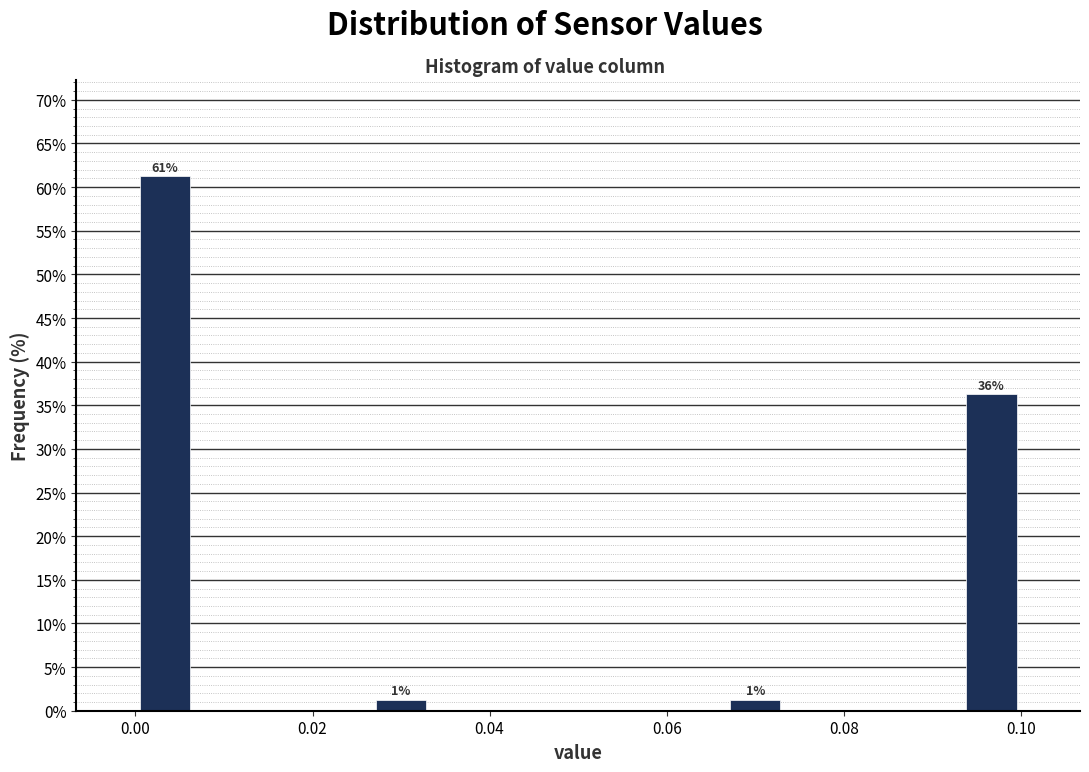

Around what value on the x-axis is the tallest bar? Give the approximate position of its centre, as read against the axis.

0.004